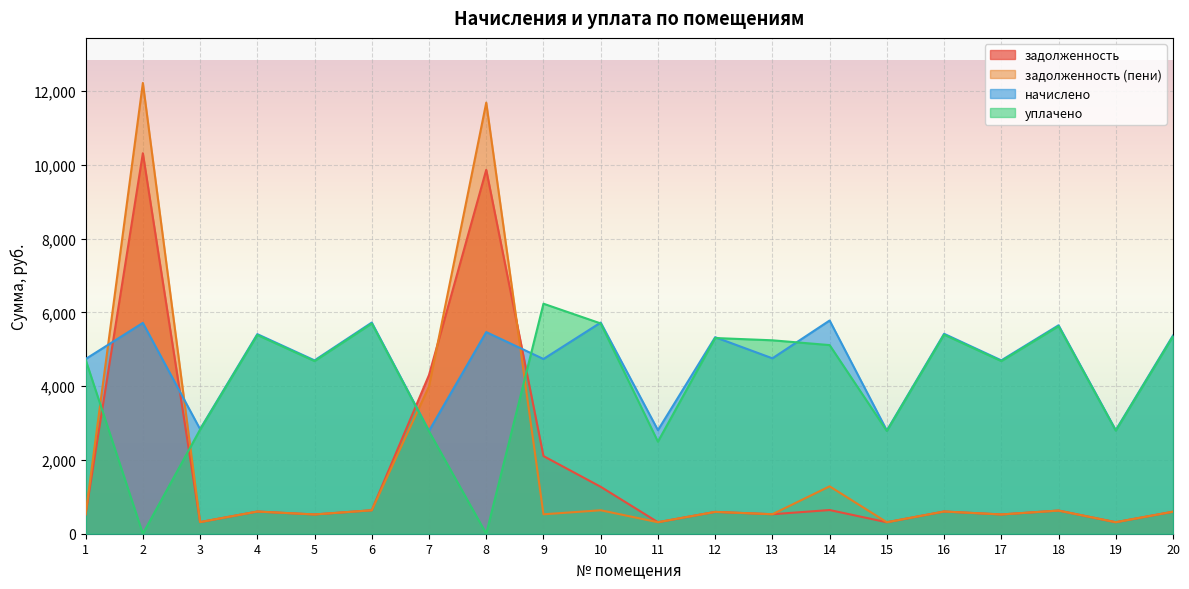

True or false: задолженность has a value of 602.3 at 16.

True